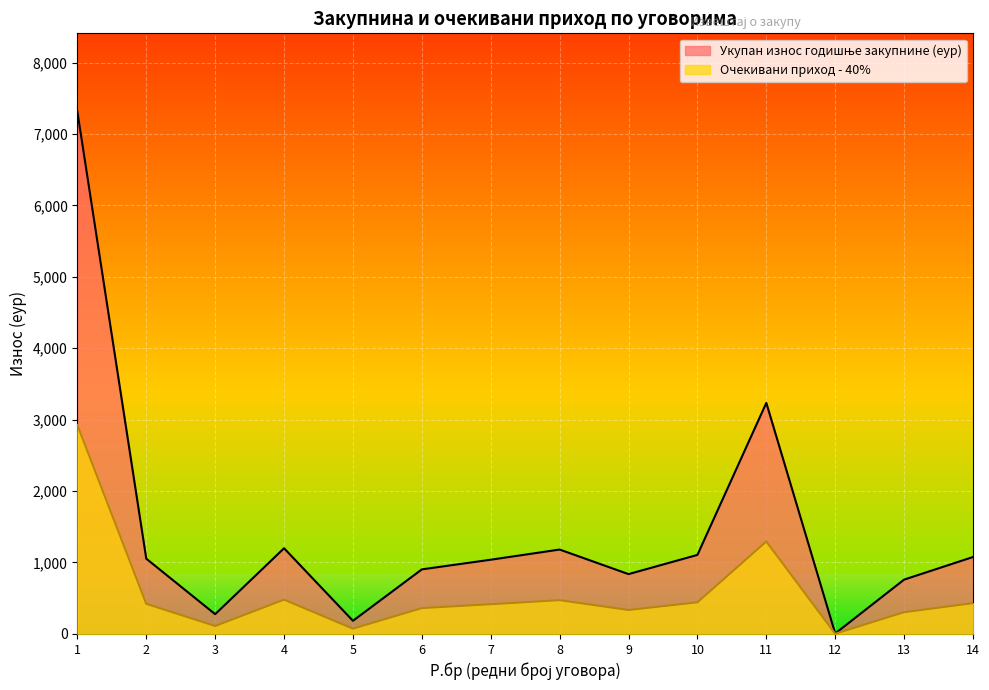

What is the difference between the maximum and minimum values in the Очекивани приход - 40% series?

2922.2